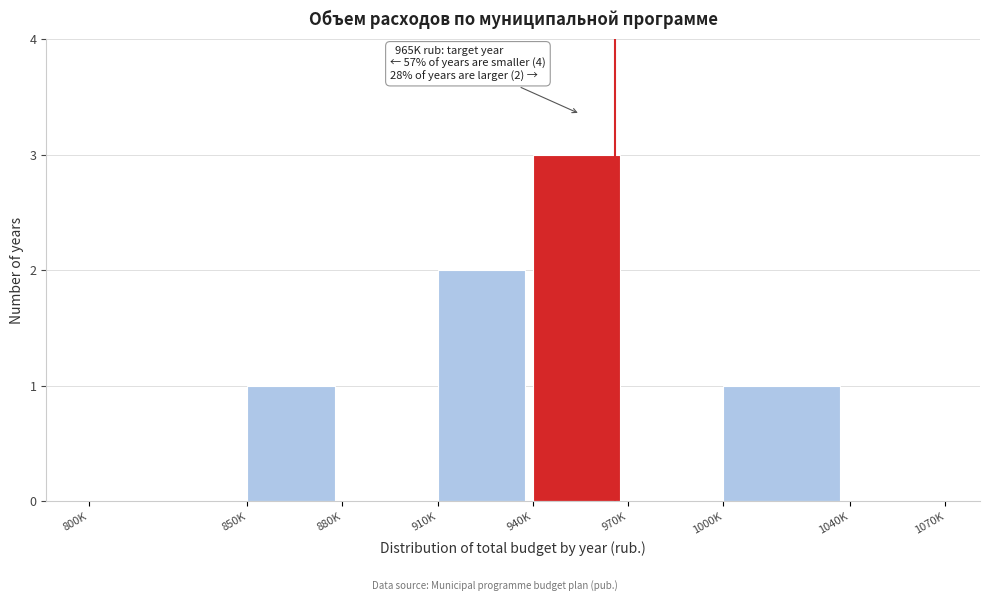

Reading right to left, extract all data points from this chart.

1040K=0	1000K=1	970K=0	940K=3	910K=2	880K=0	850K=1	800K=0